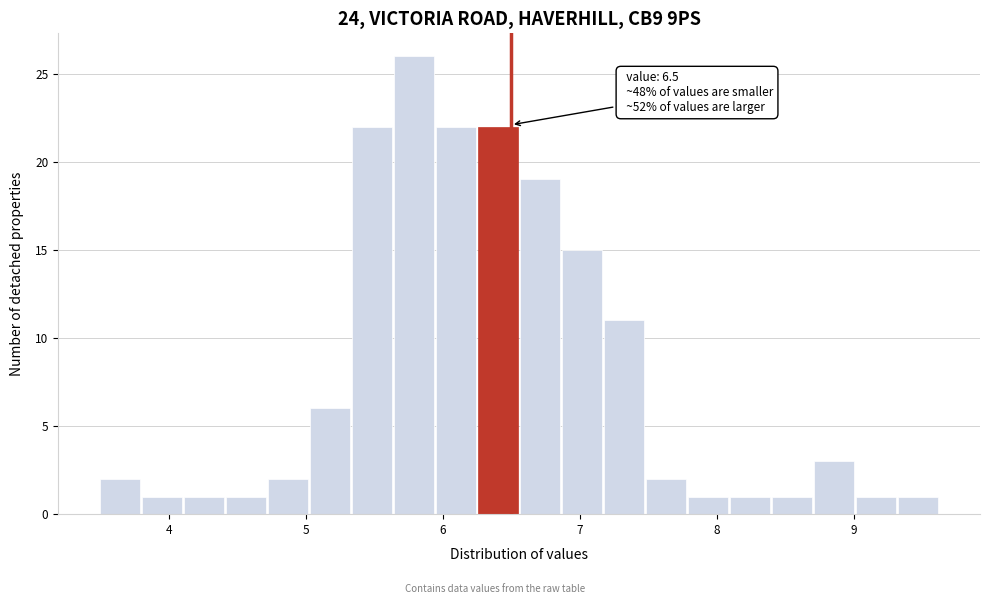

Read against the x-axis, roughly where is the centre of the tallest bar?

5.8